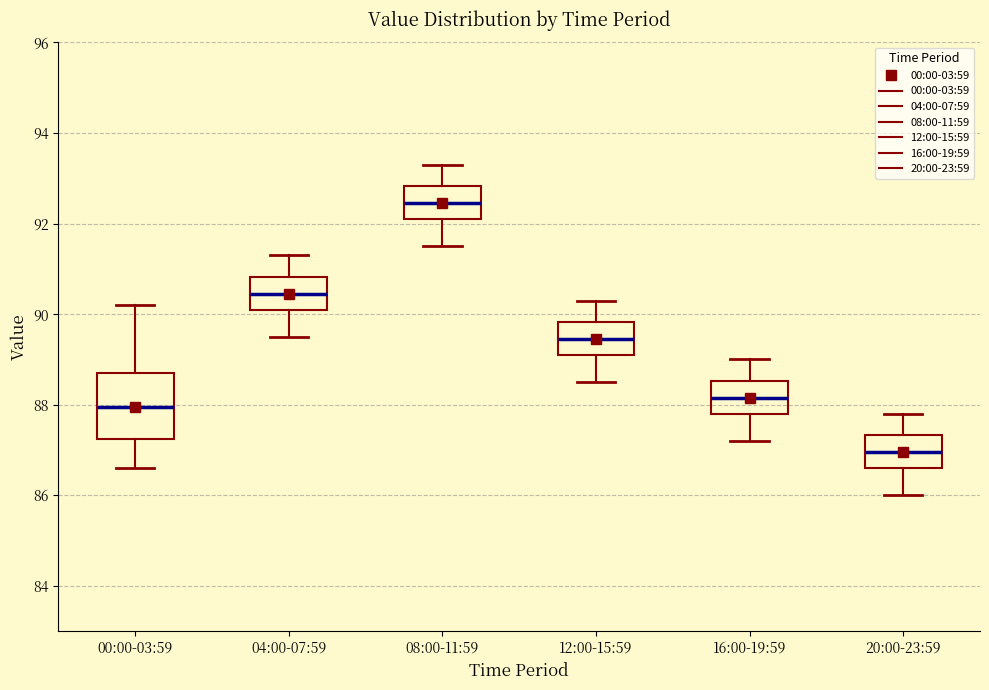

Where is the lower edge of the box for 16:00-19:59 on the y-axis? The values are not printed on the chart, so give them approximately, as read against the axis.

87.8